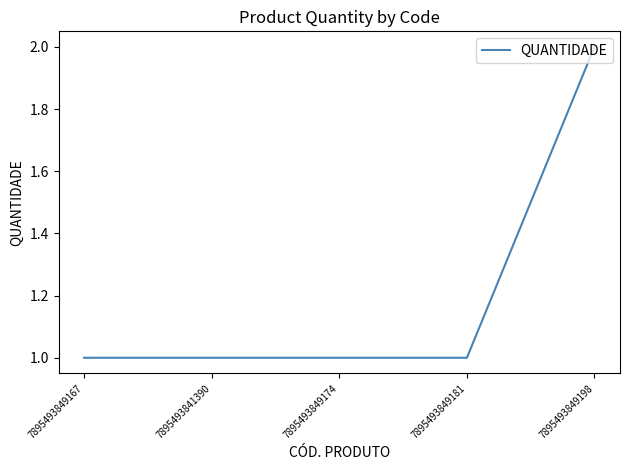

How many lines are shown in the chart?

1